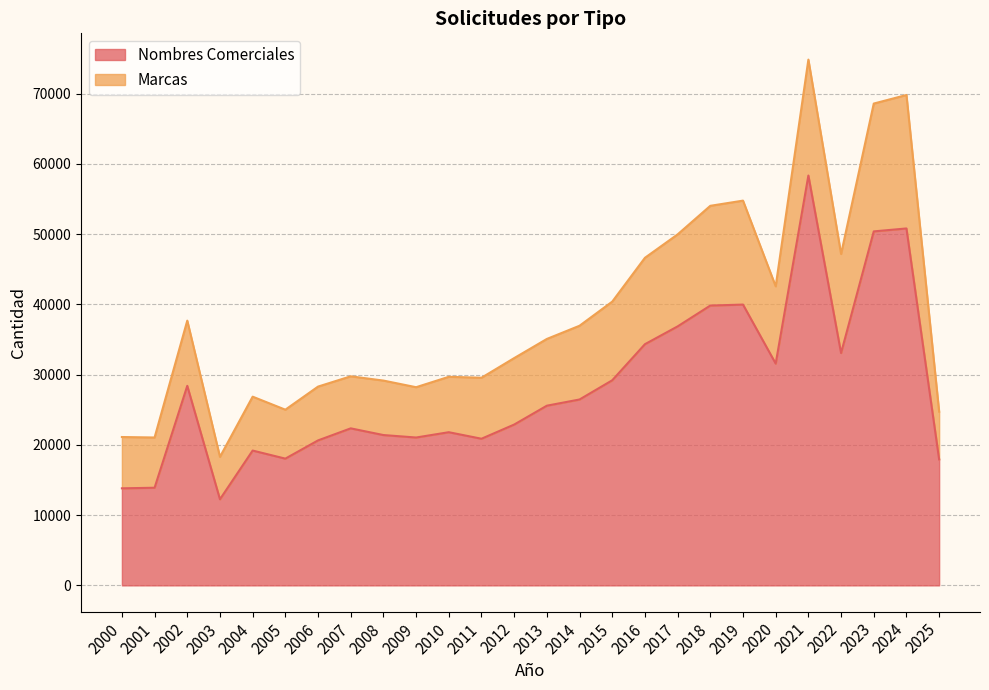

List the labels in order of value, smallest first.

2003, 2000, 2001, 2025, 2005, 2004, 2006, 2011, 2009, 2008, 2010, 2007, 2012, 2013, 2014, 2002, 2015, 2020, 2022, 2016, 2017, 2018, 2019, 2023, 2024, 2021